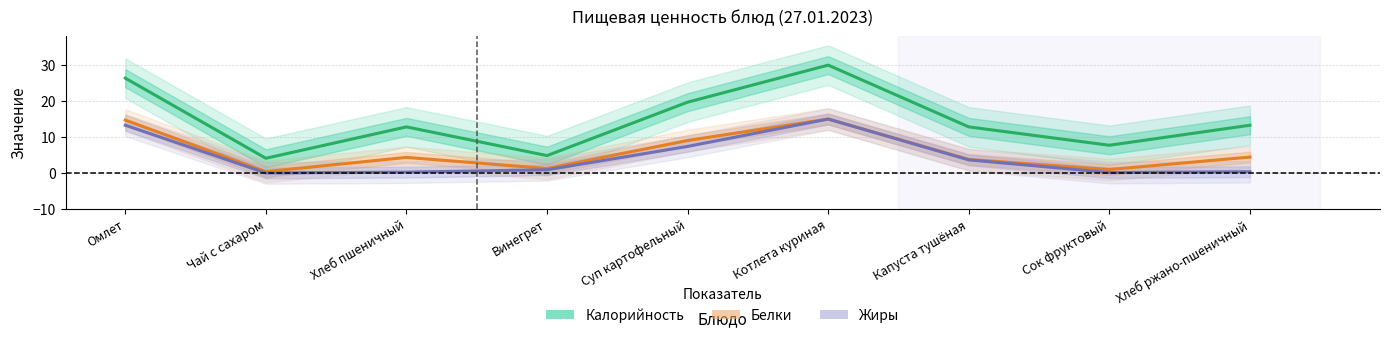

True or false: Жиры and Белки intersect in this chart.

False